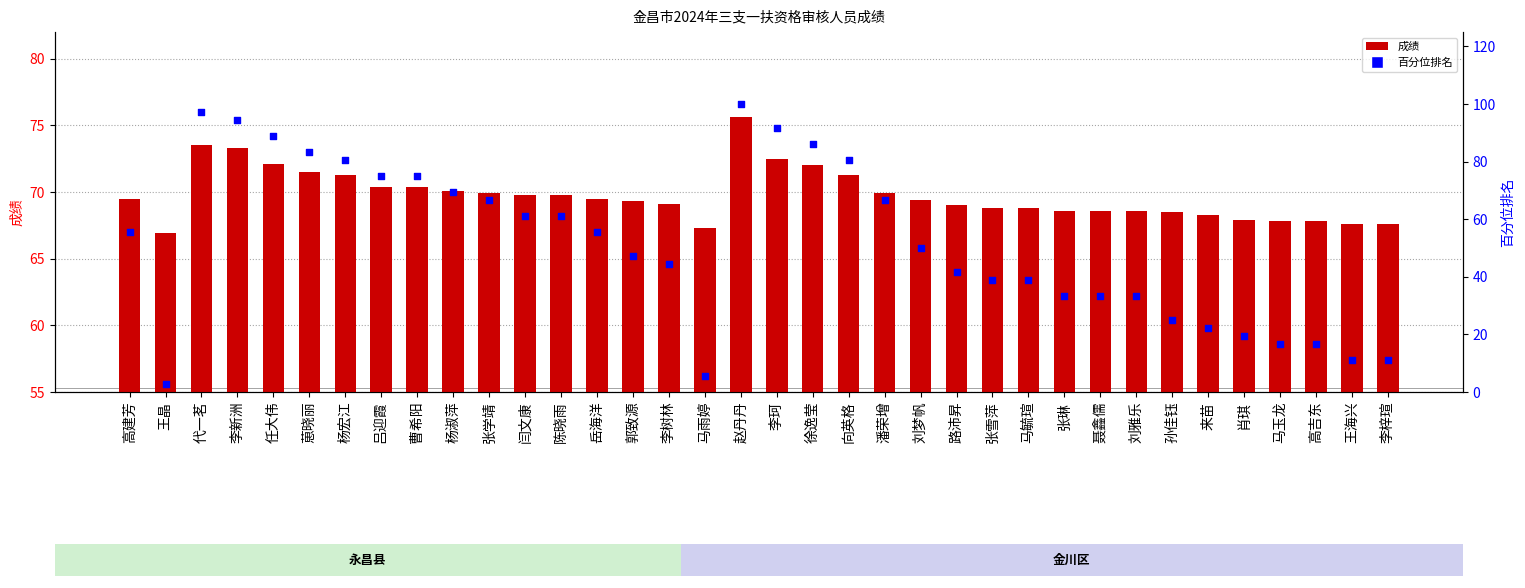

Which series has the widest spread of Y values?

百分位排名